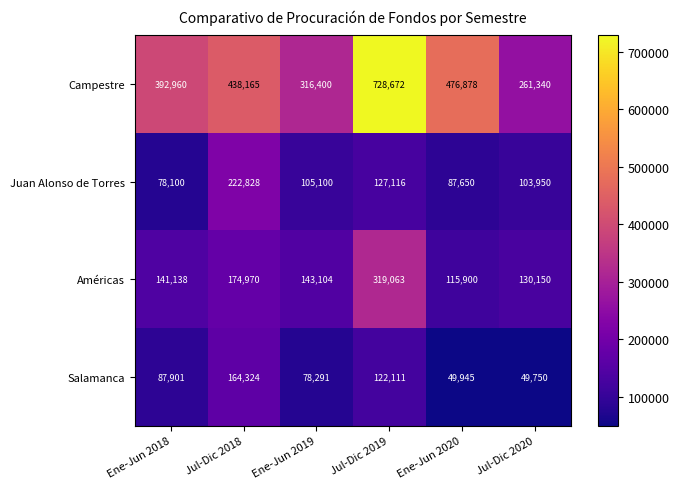

Which series has the largest range (max minus min)?

Campestre